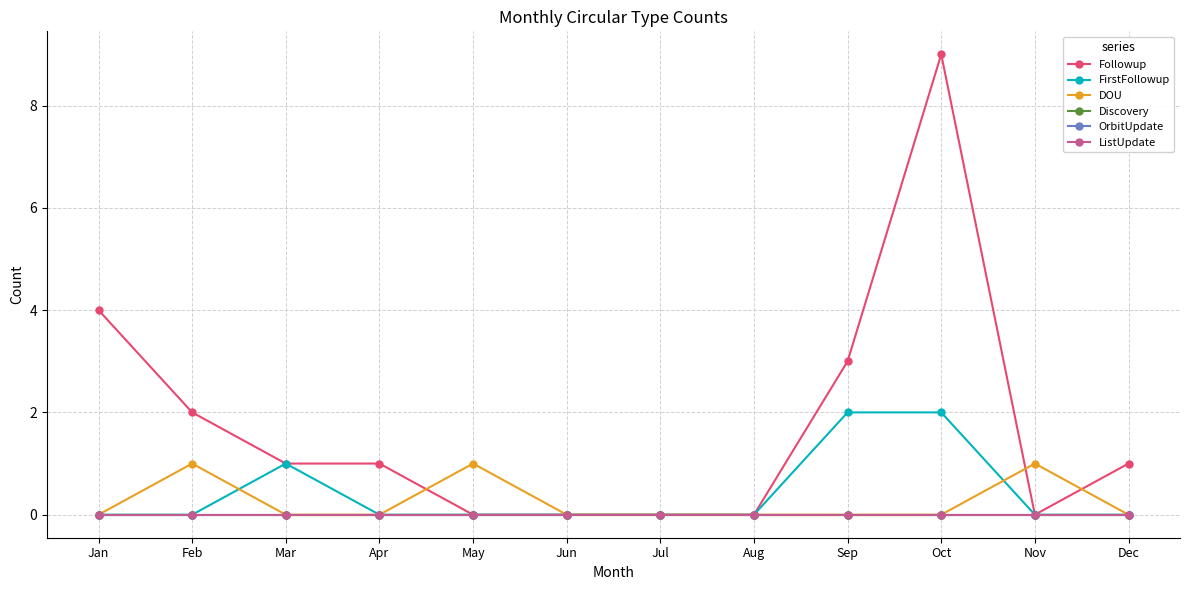

What is the difference between the maximum and second lowest values in the FirstFollowup series?

2